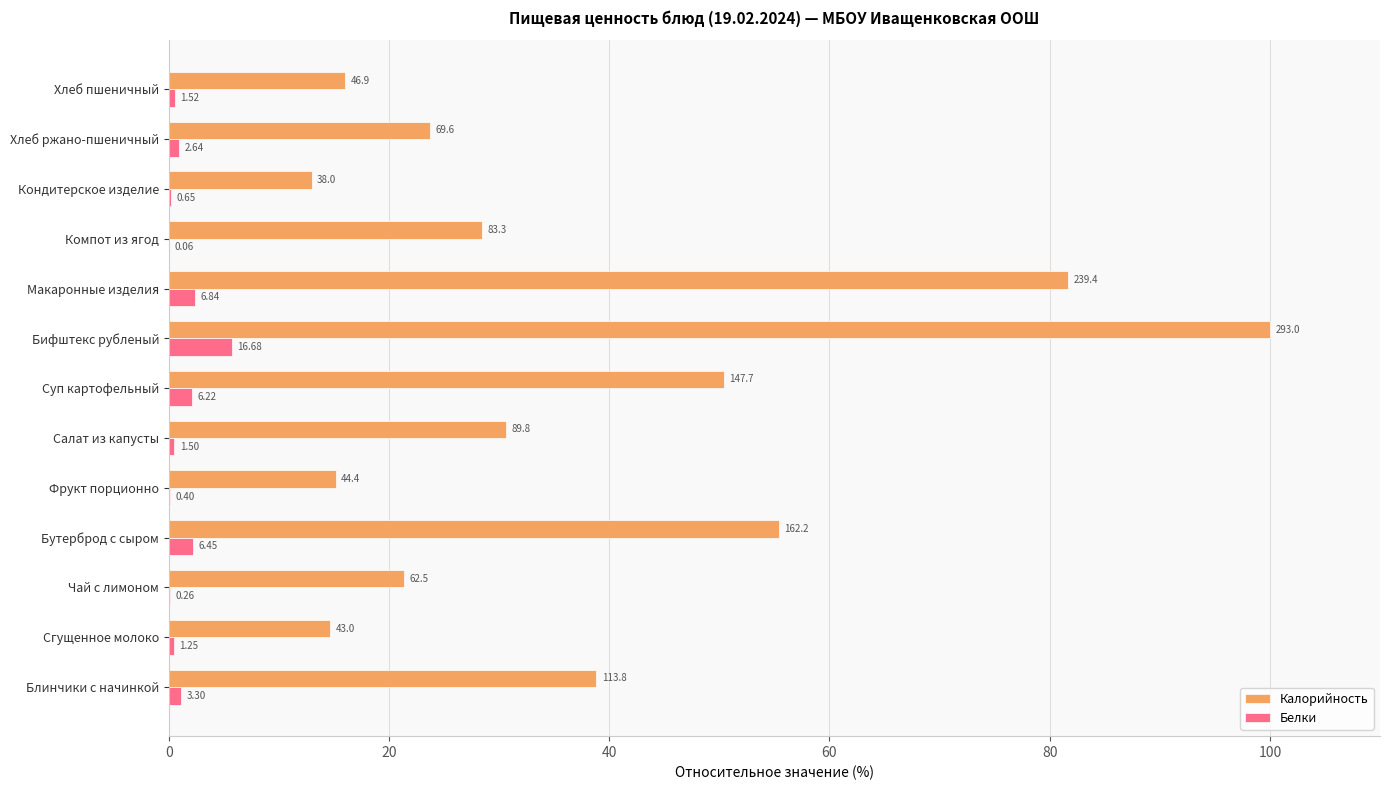

What are all the series names shown in the legend?

Калорийность, Белки